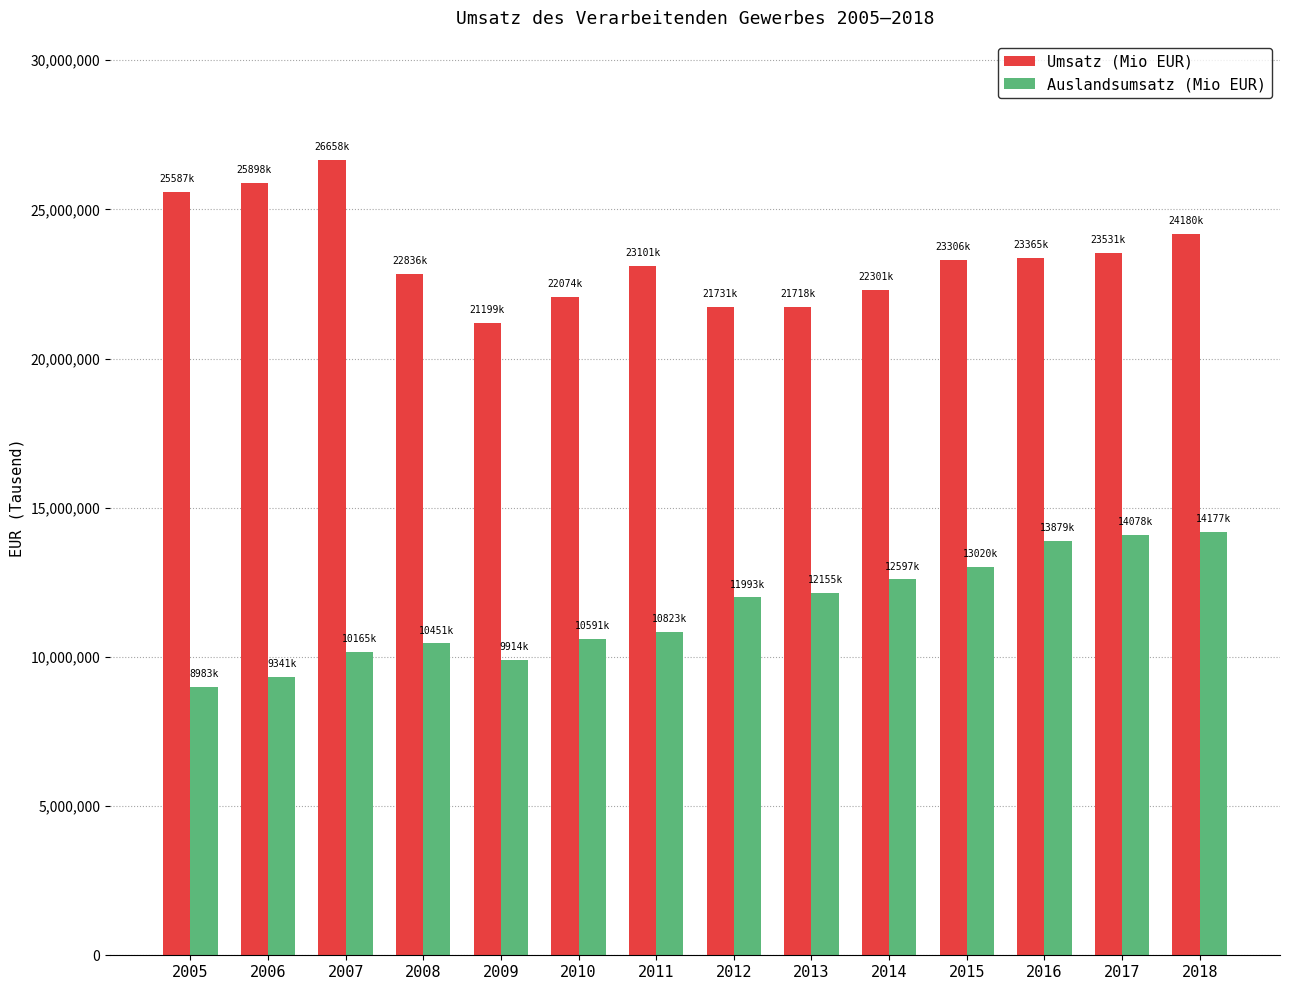

What is the difference between the highest and lowest values at 2017?

9452425